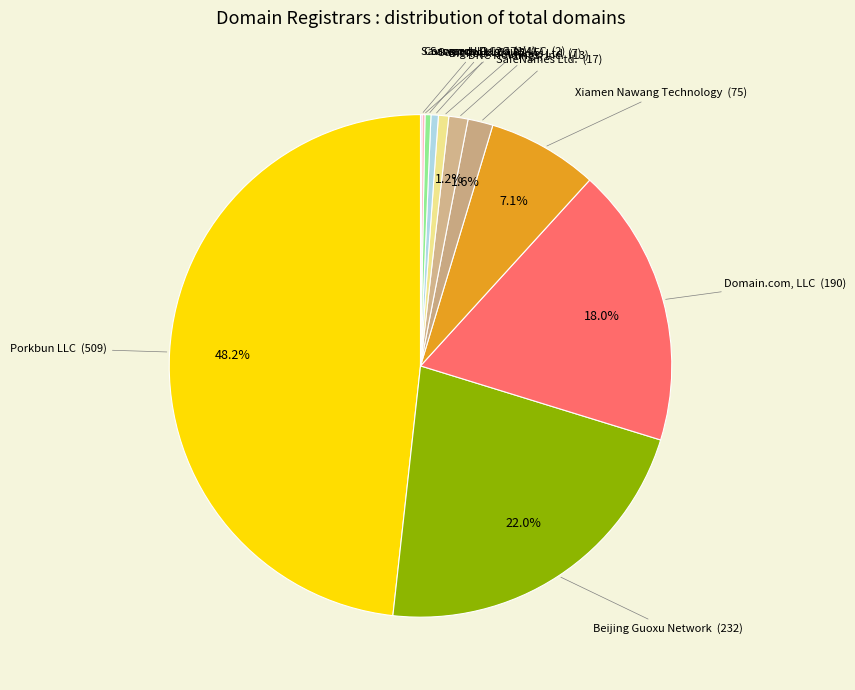

Rank the categories by value from highest to lowest.

Porkbun LLC, Beijing Guoxu Network, Domain.com, LLC, Xiamen Nawang Technology, SafeNames Ltd., DNC Holdings, Inc., BigRock Solutions Ltd, Sav.com LLC - 32, Sav.com LLC - 17, Corsearch Domains LLC, Sav.com LLC - 26